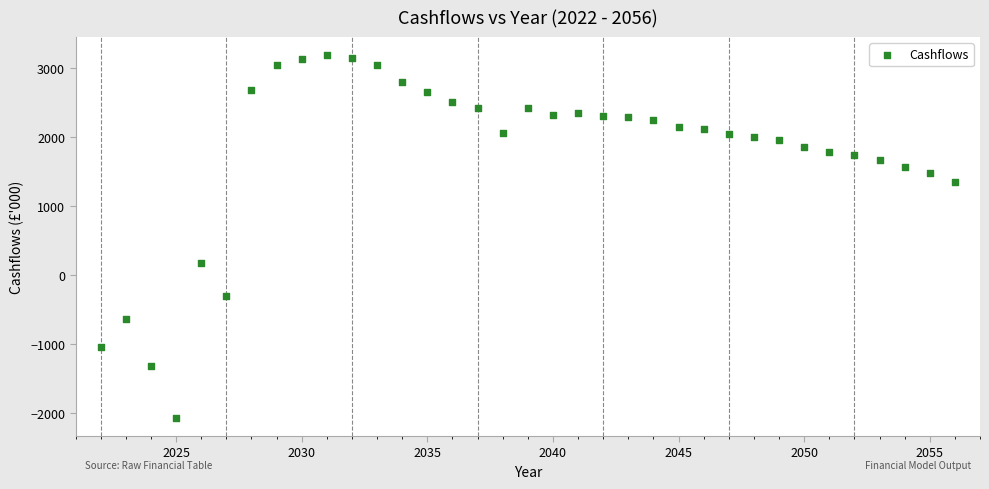

What Y value in the scatter plot is closest to 559?

173.8